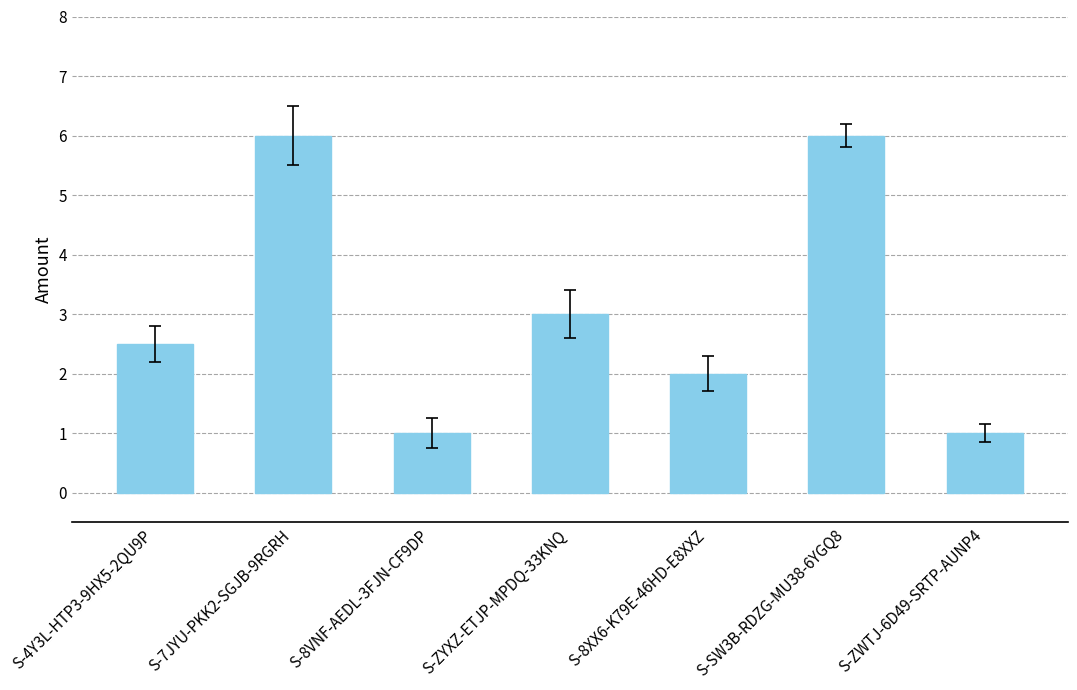

What is the change in value from S-8XX6-K79E-46HD-E8XXZ to S-SW3B-RDZG-MU38-6YGQ8?

+4.0